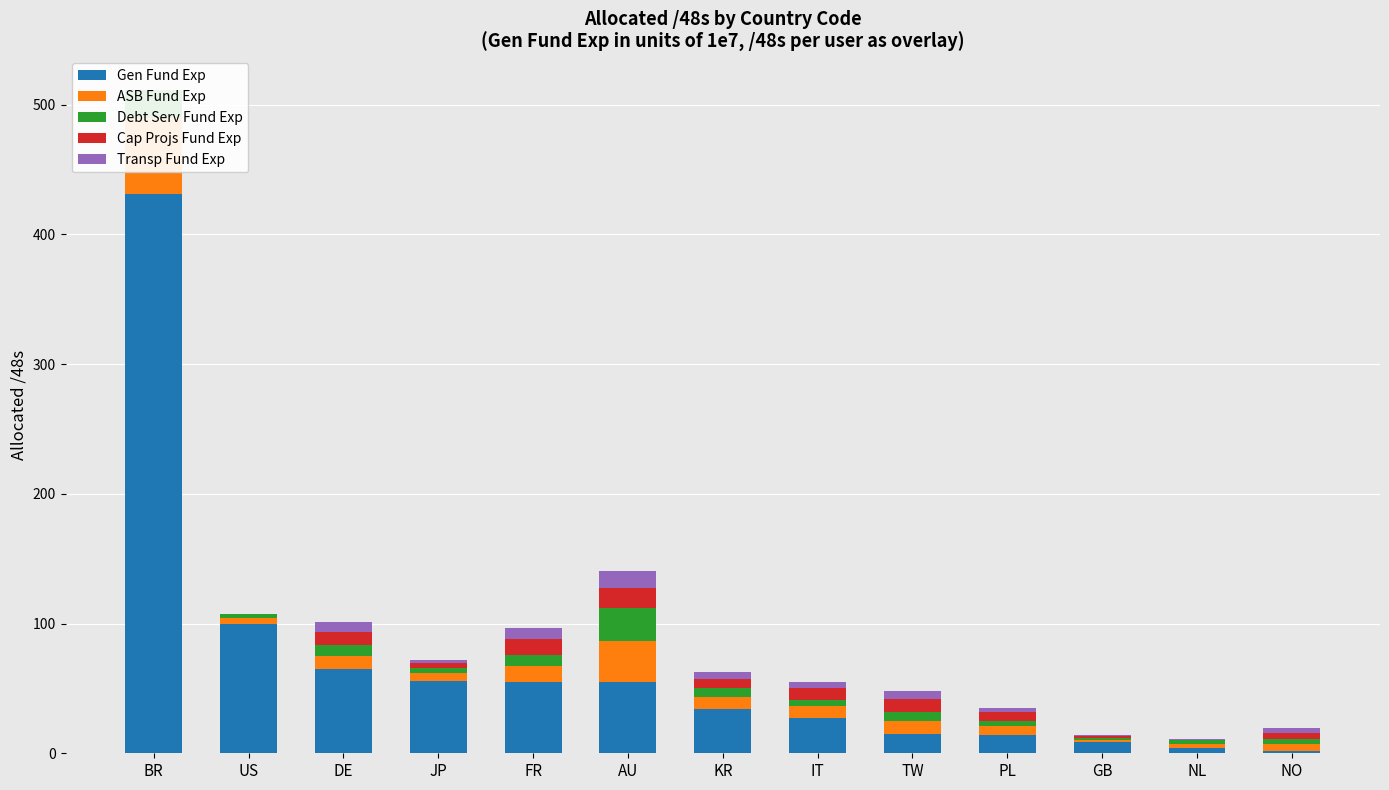

What is the label of the 1st bar from the left?

BR